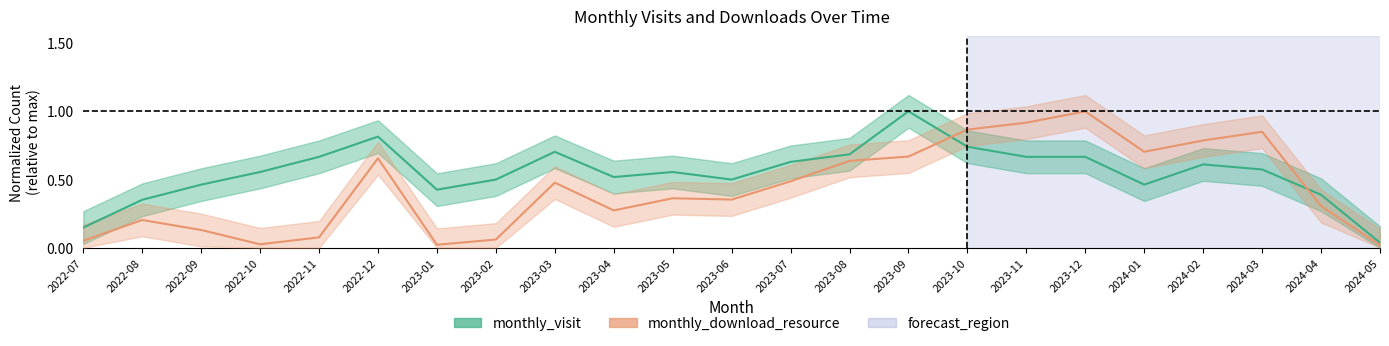

Which series has the largest range (max minus min)?

monthly_download_resource